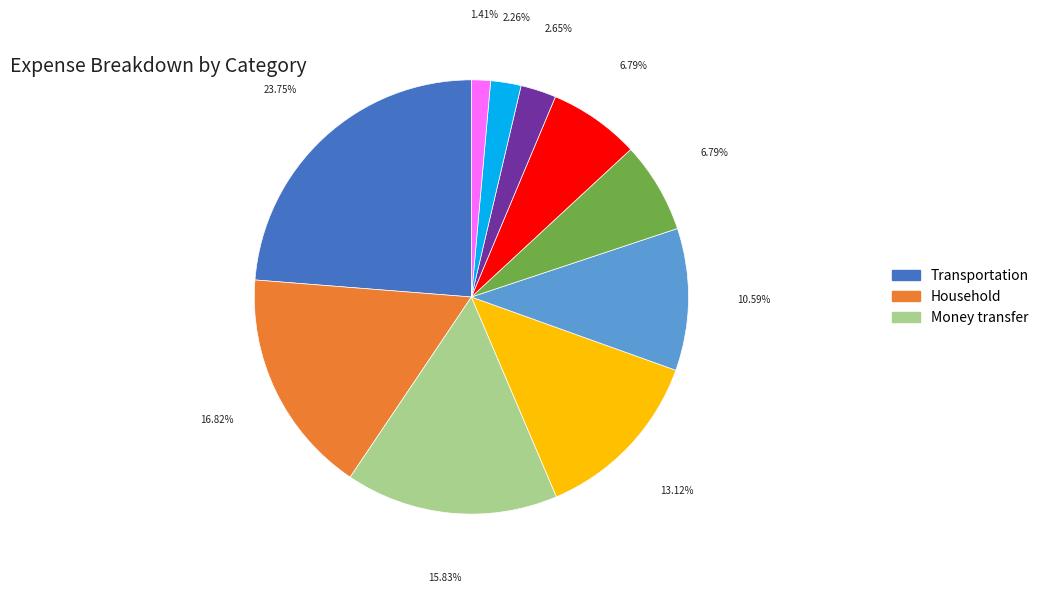

Is there a majority slice in this chart?

No